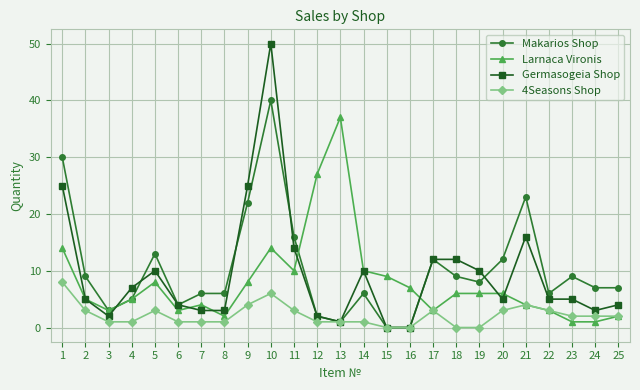

How many data points in 4Seasons Shop are less than 2?

12